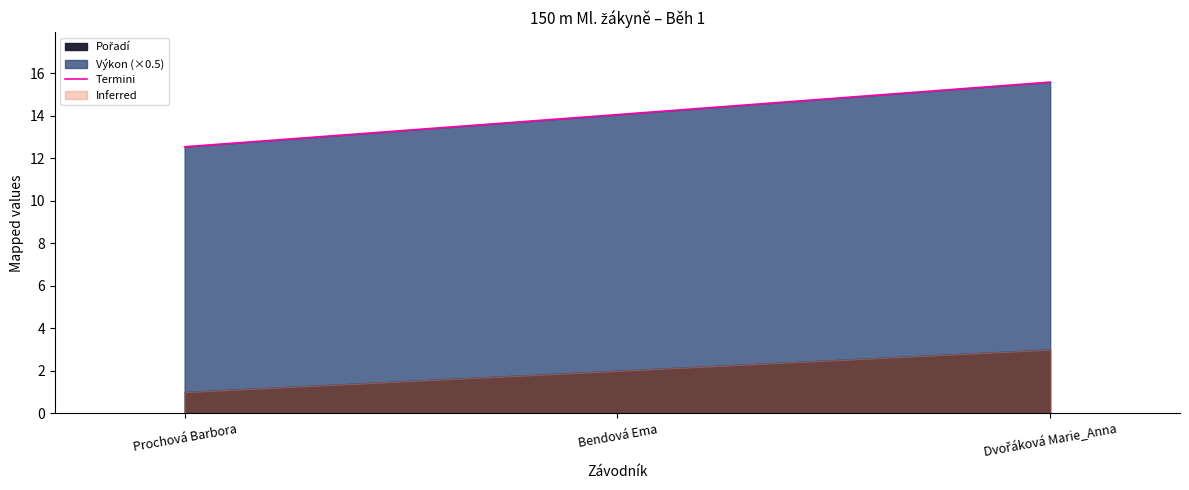

Rank the categories by value from highest to lowest.

Dvořáková Marie_Anna, Bendová Ema, Prochová Barbora